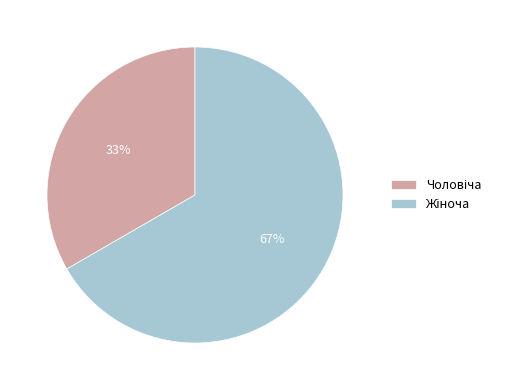

Does any single category account for the majority?

Yes